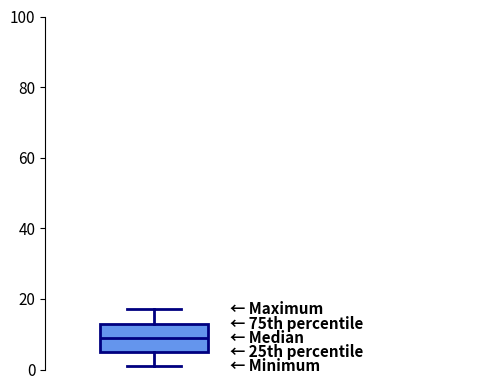

Transcribe this box plot: give where the median line is, the range the box spans, and where the two whiskers end, as read against the y-axis. The values are not printed on the chart, so give them approximately, as read against the axis.

median 10, box 6 to 14, whiskers 2 to 18